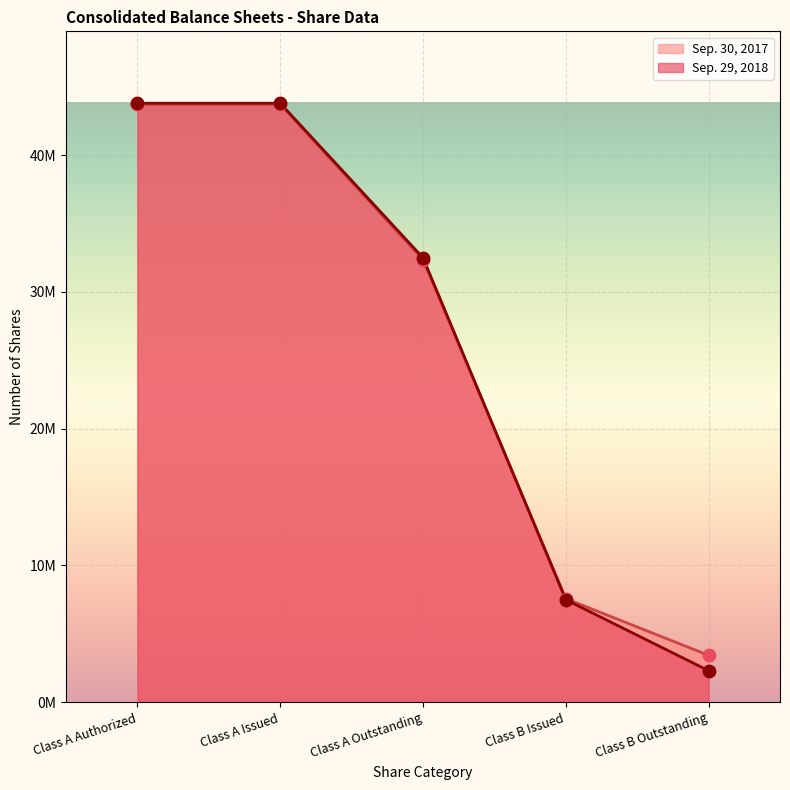

What are all the series names shown in the legend?

Sep. 30, 2017, Sep. 29, 2018